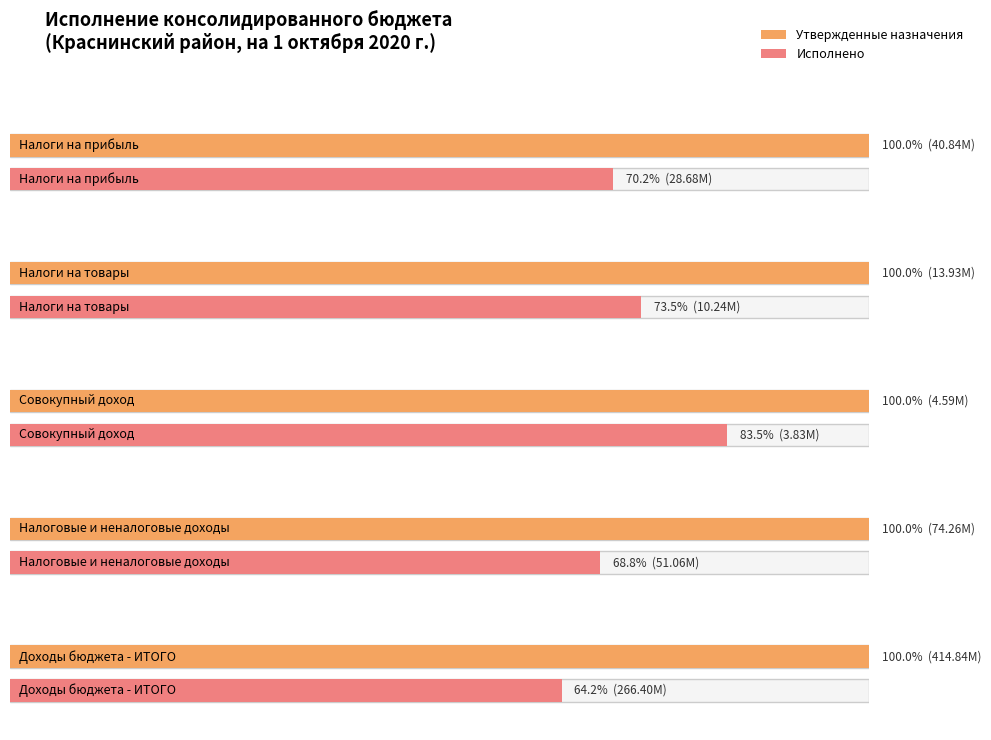

Are the bars grouped side by side (vs. stacked)?

Yes